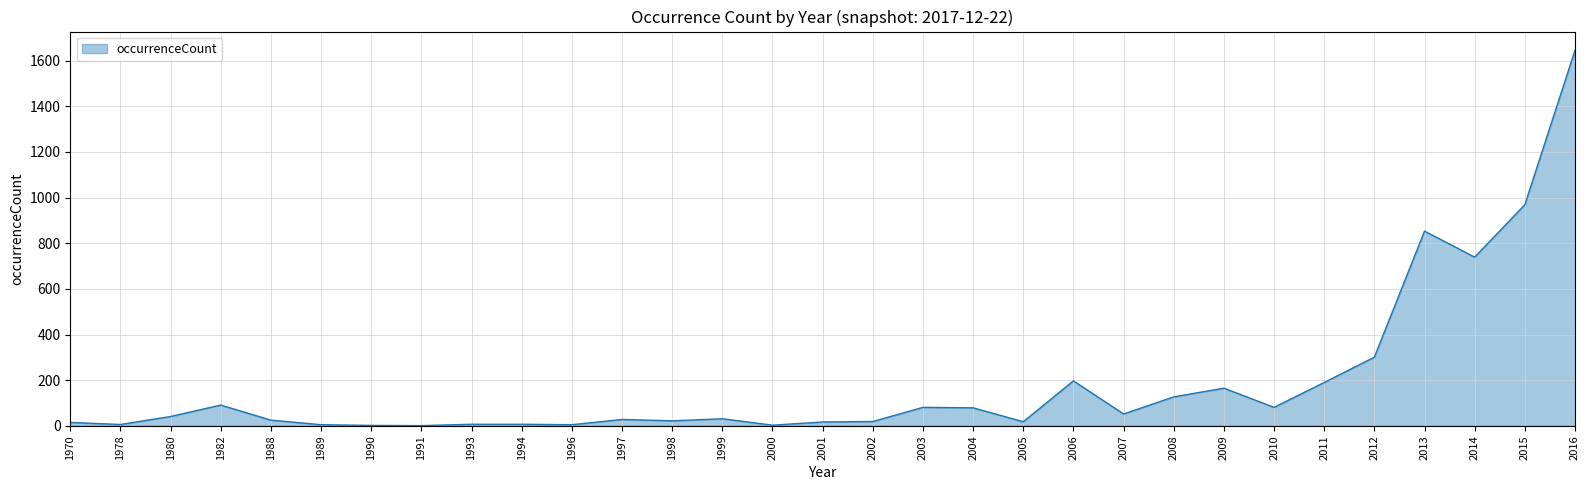

Does the chart display data point markers on the line(s)?

No